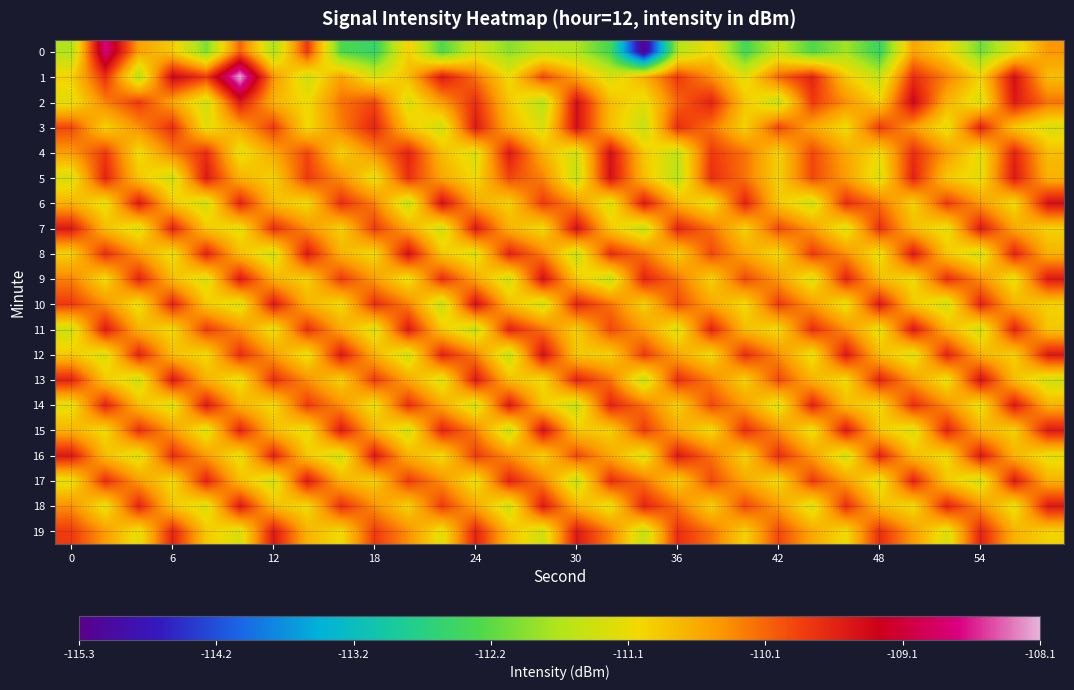

How many categories are shown in the chart?

30